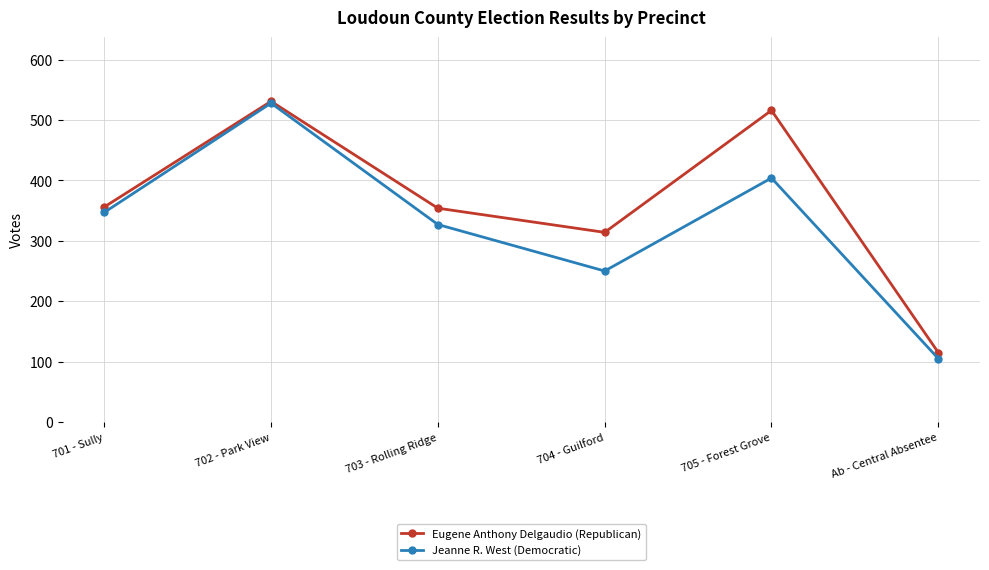

What is the minimum value for Jeanne R. West (Democratic)?

105